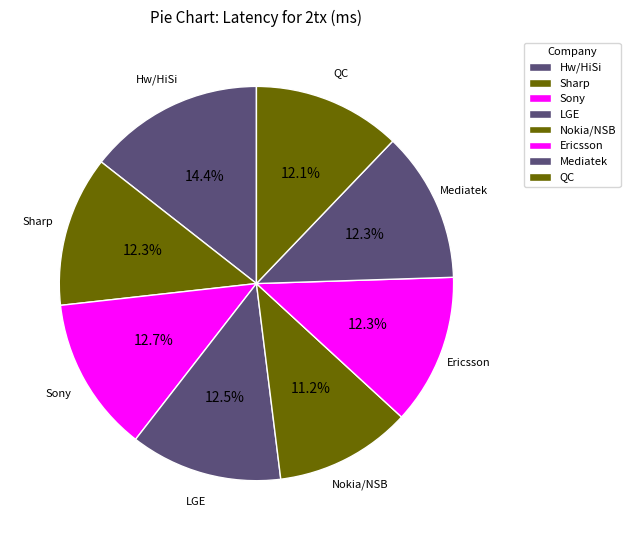

Count the number of slices in the pie.

8